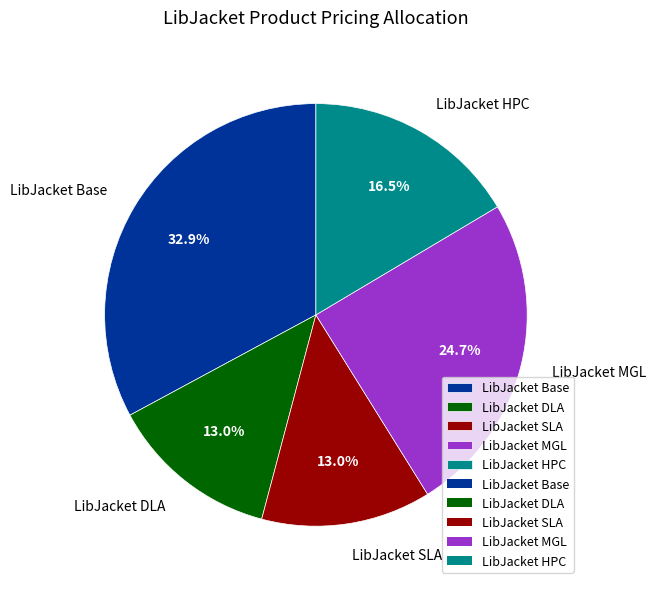

Which has a higher value, LibJacket Base or LibJacket HPC?

LibJacket Base